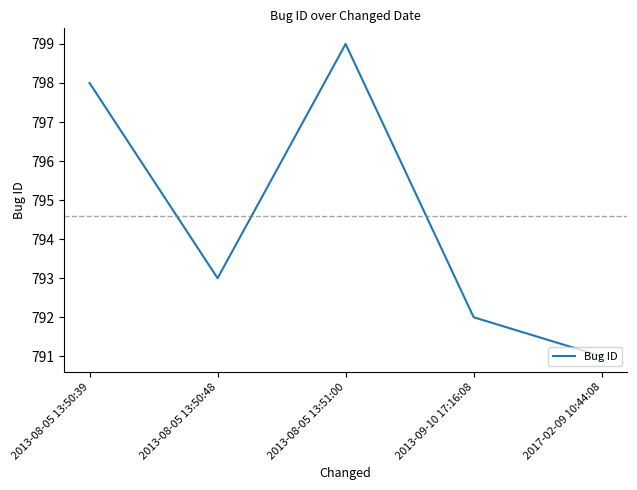

What is the change in value from 2013-08-05 13:50:39 to 2017-02-09 10:44:08?

-7